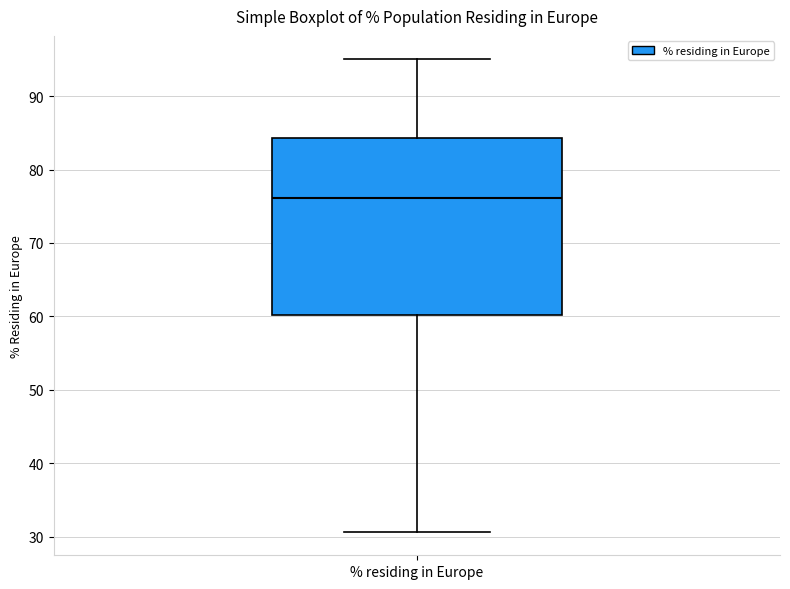

Read this box plot against the y-axis: the position of the median line, the range covered by the box, and the ends of both whiskers. The values are not printed on the chart, so give them approximately, as read against the axis.

median 76, box 60 to 84, whiskers 31 to 95